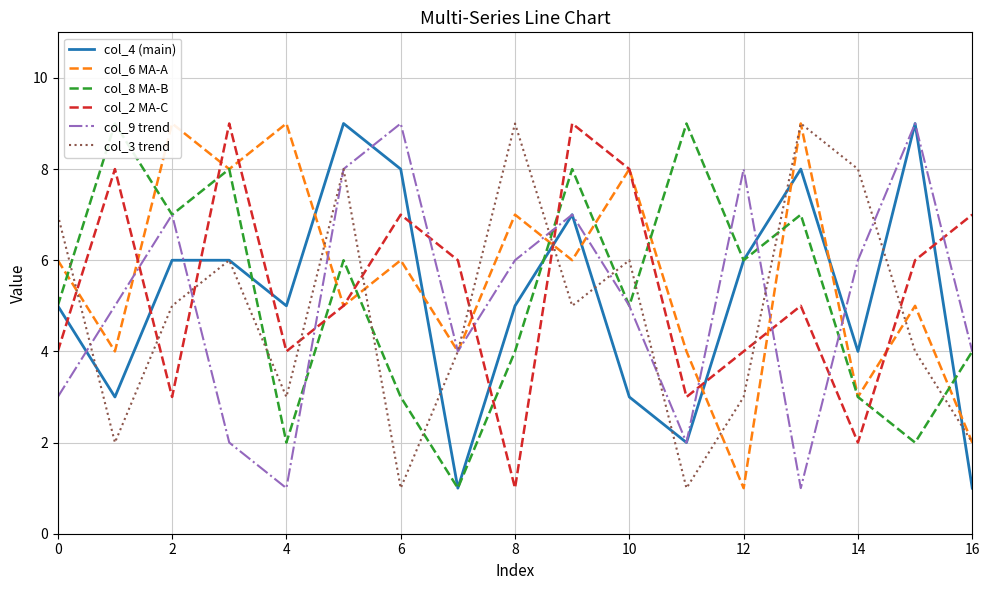

After their last crossing, which series has the higher values: col_4 (main) or col_2 MA-C?

col_2 MA-C